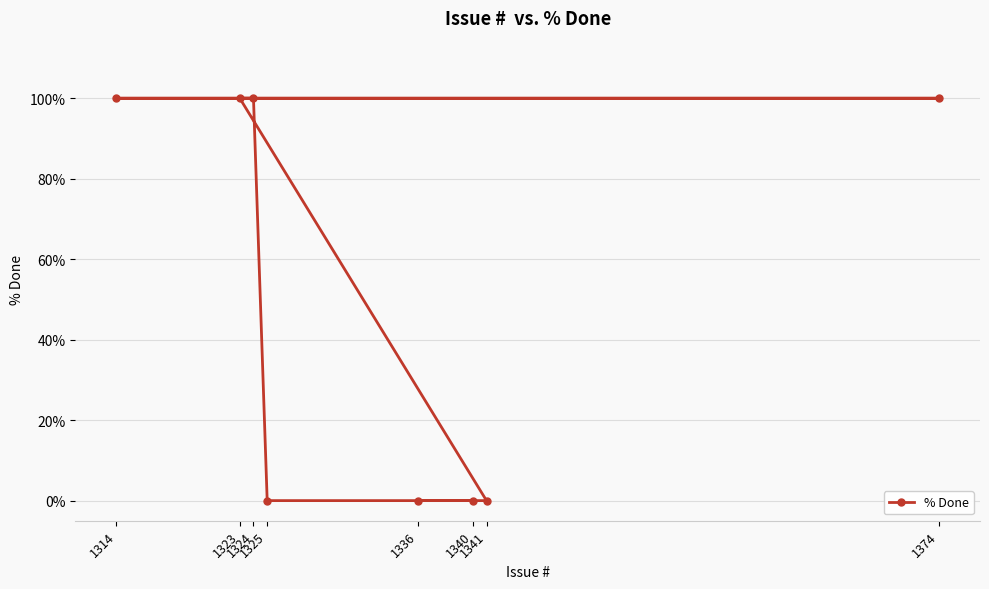

True or false: there are more than 1 points higher than both neighbors.

False